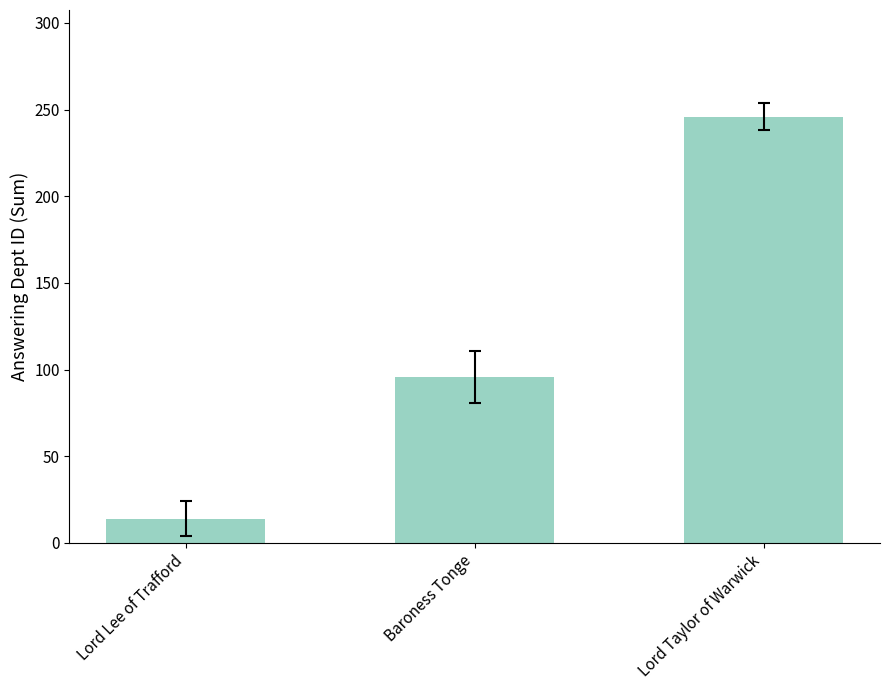

List the labels in order of value, smallest first.

Lord Lee of Trafford, Baroness Tonge, Lord Taylor of Warwick